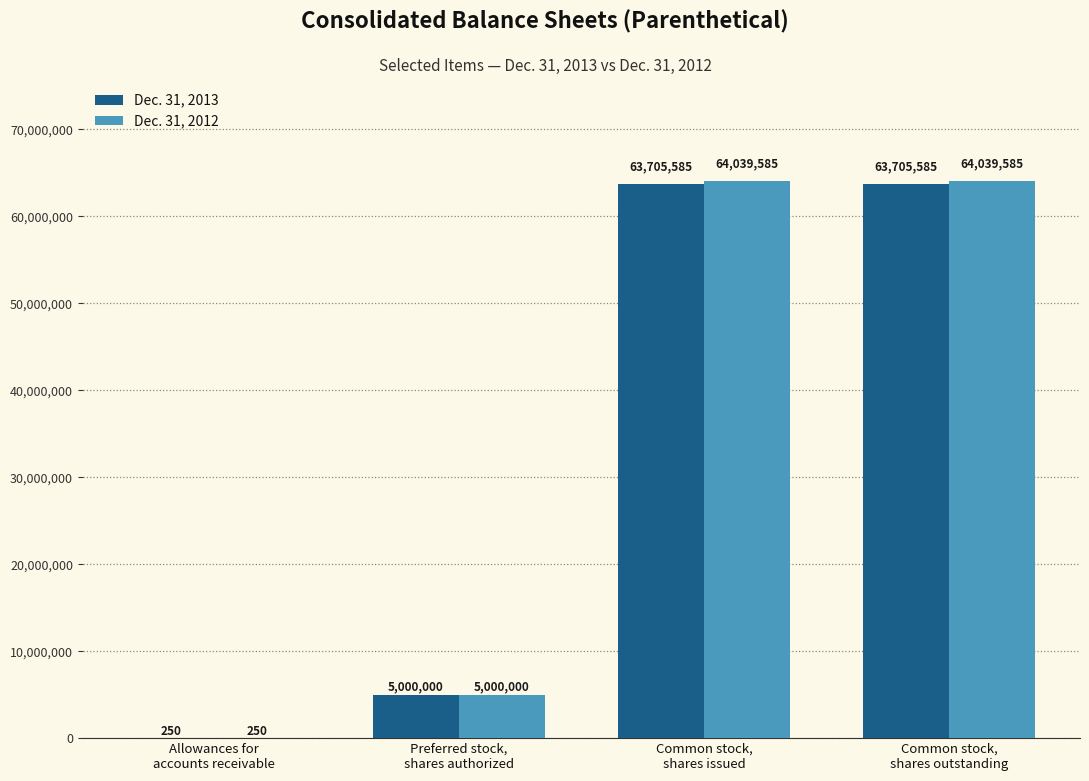

What is the sum of all Dec. 31, 2013 values?

132411420